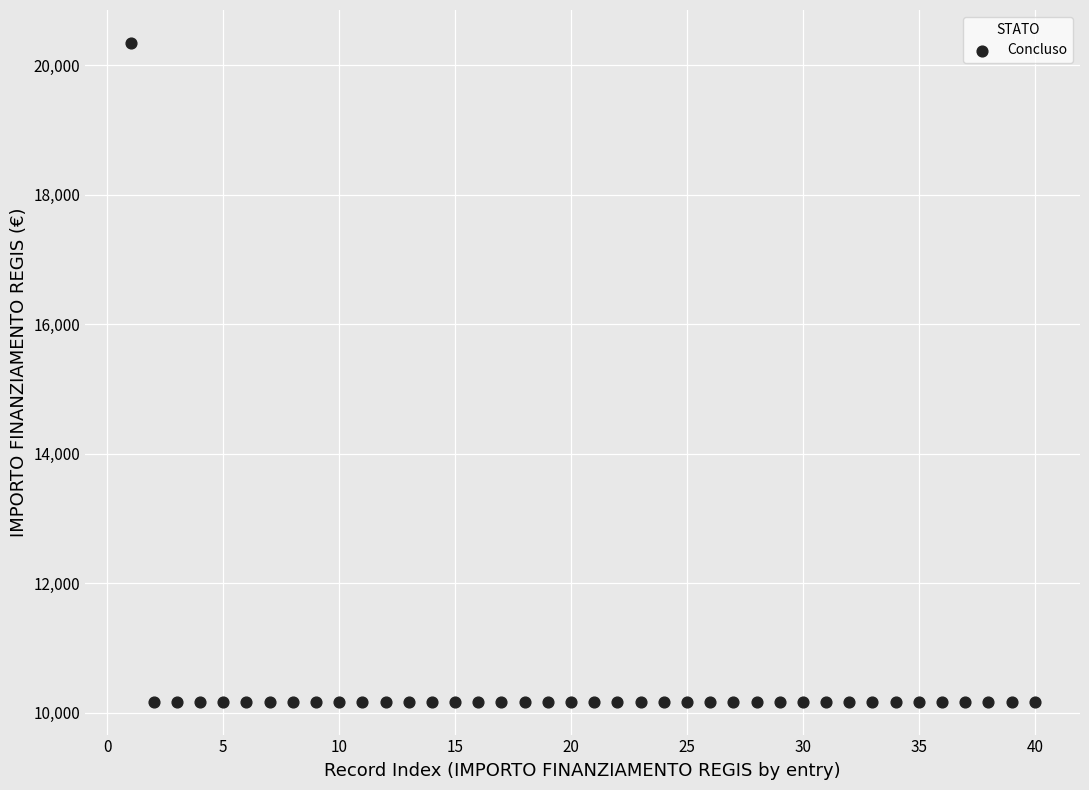

What is the range of Y values (max minus min)?

10172